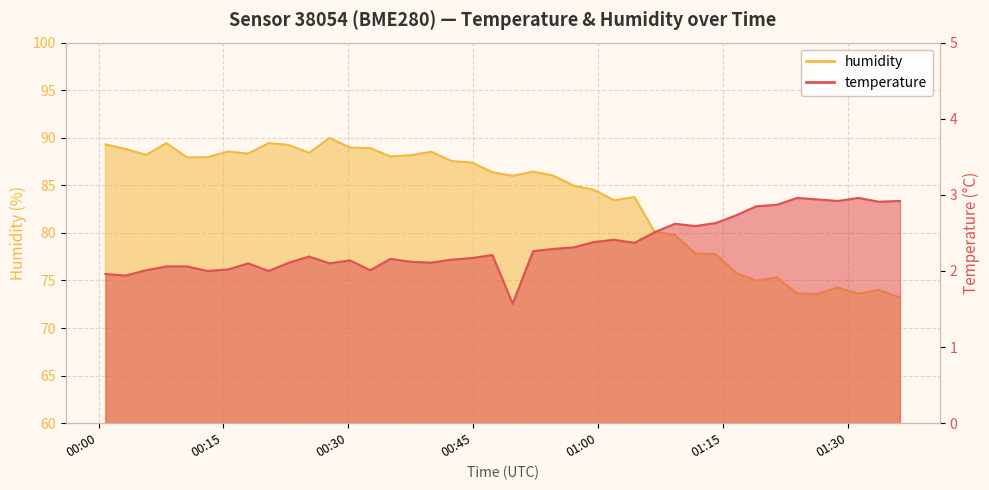

Does the chart display data point markers on the line(s)?

No